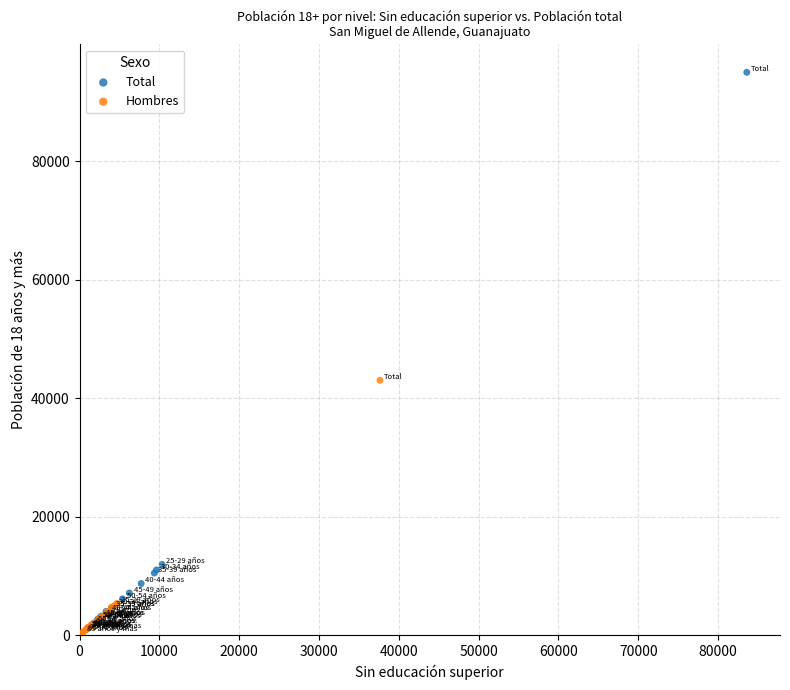

What are all the series names shown in the legend?

Total, Hombres